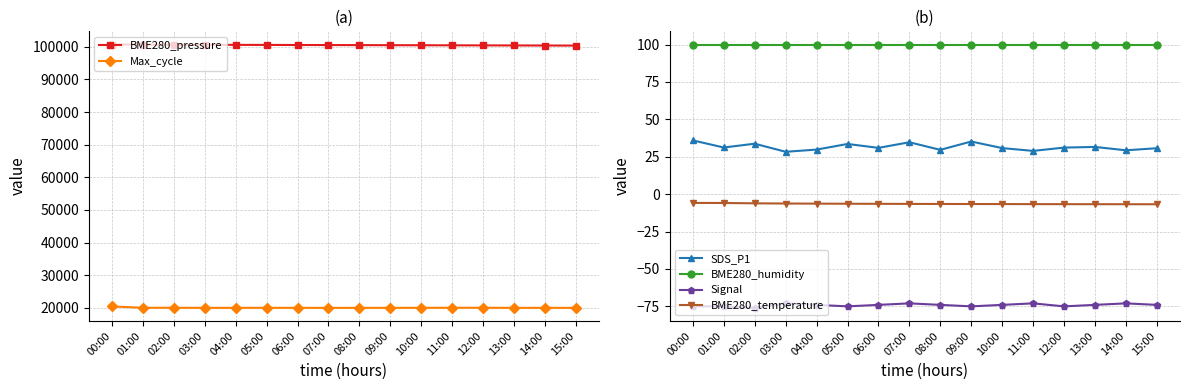

Which series has the widest spread of values?

Max_cycle